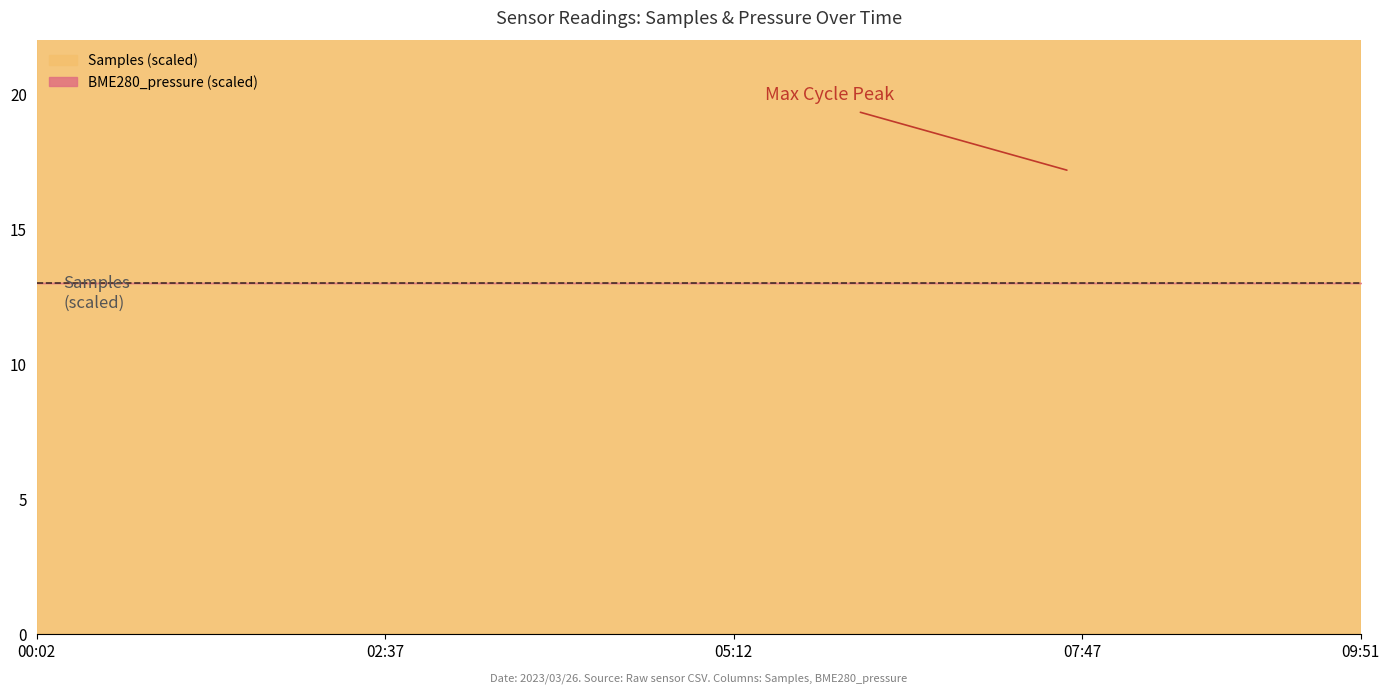

Which series changed the most between 2023/03/26 00:02 and 2023/03/26 05:12?

Samples